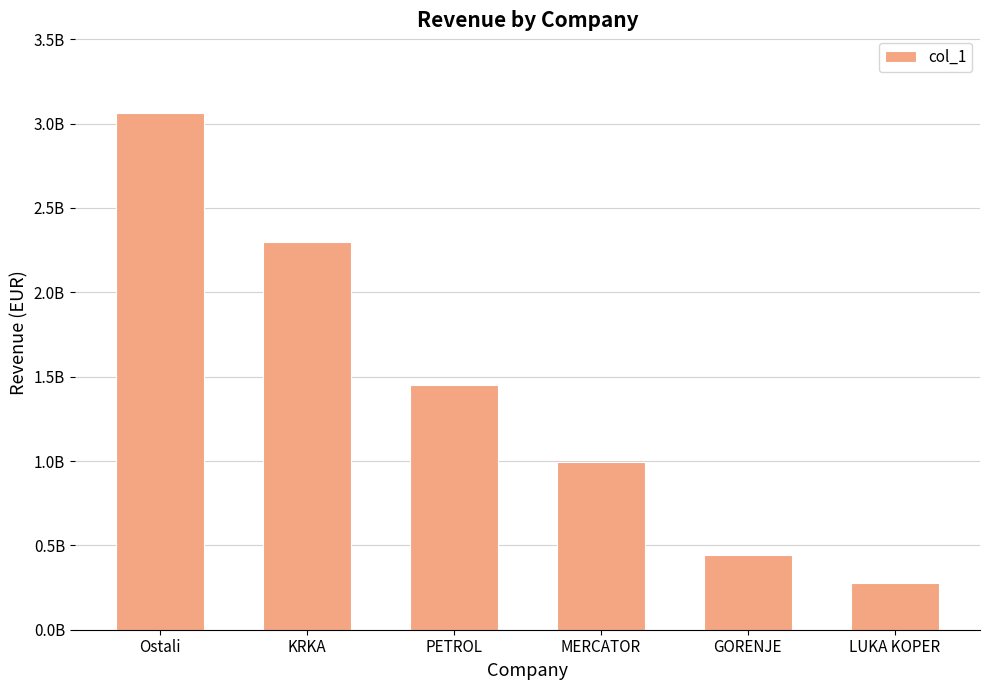

Reading left to right, transcribe all the data shown in this chart.

3063818566.7	2300326107.0	1452641411.1	993053301.9	441341771.8	279684874.7